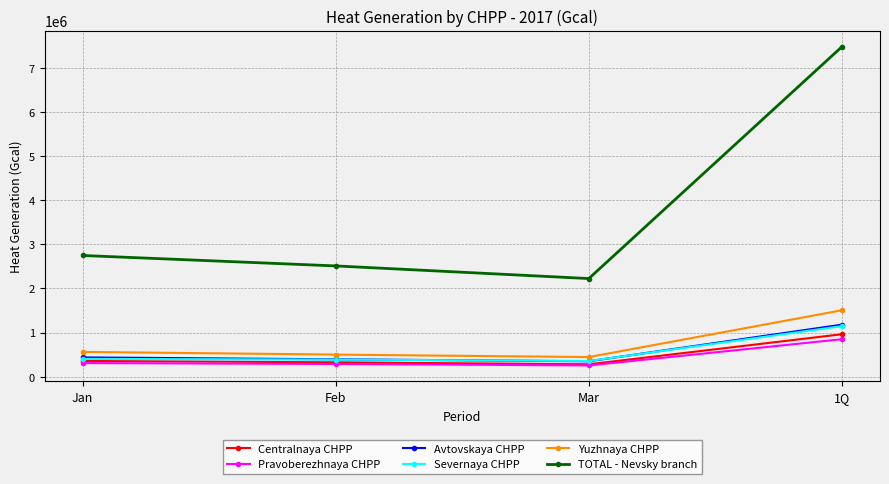

At how many categories does at least one series exceed 7171311?

1